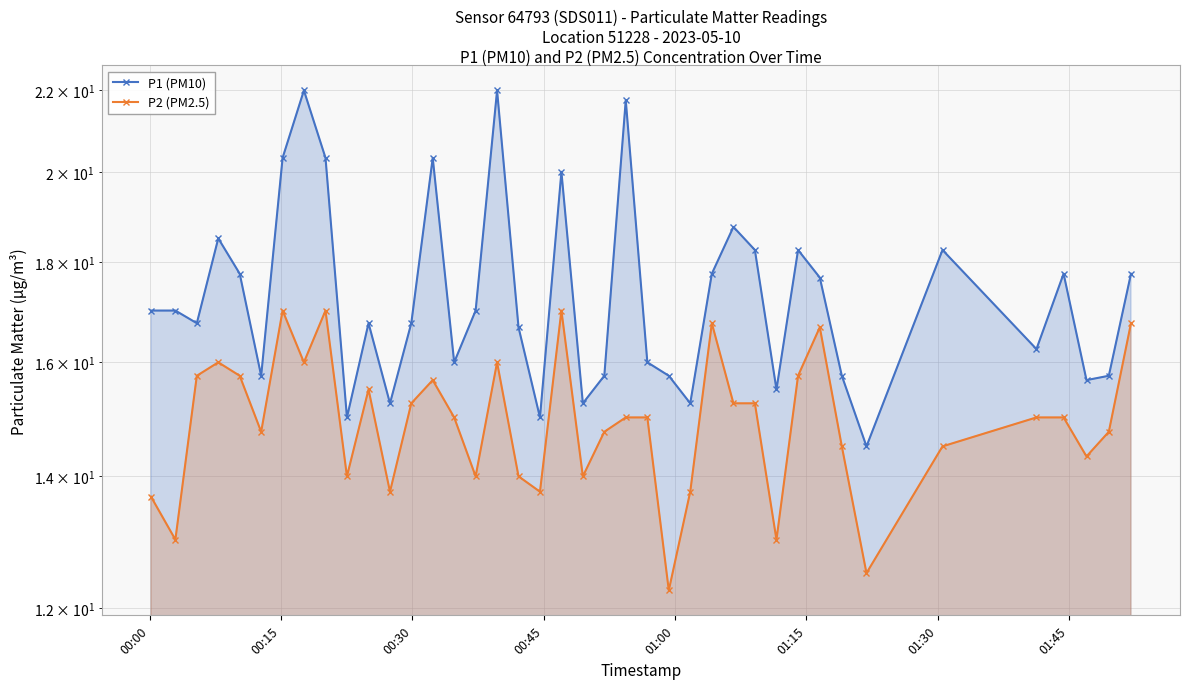

Rank the series by their average value, from lowest to highest.

P2 (PM2.5), P1 (PM10)